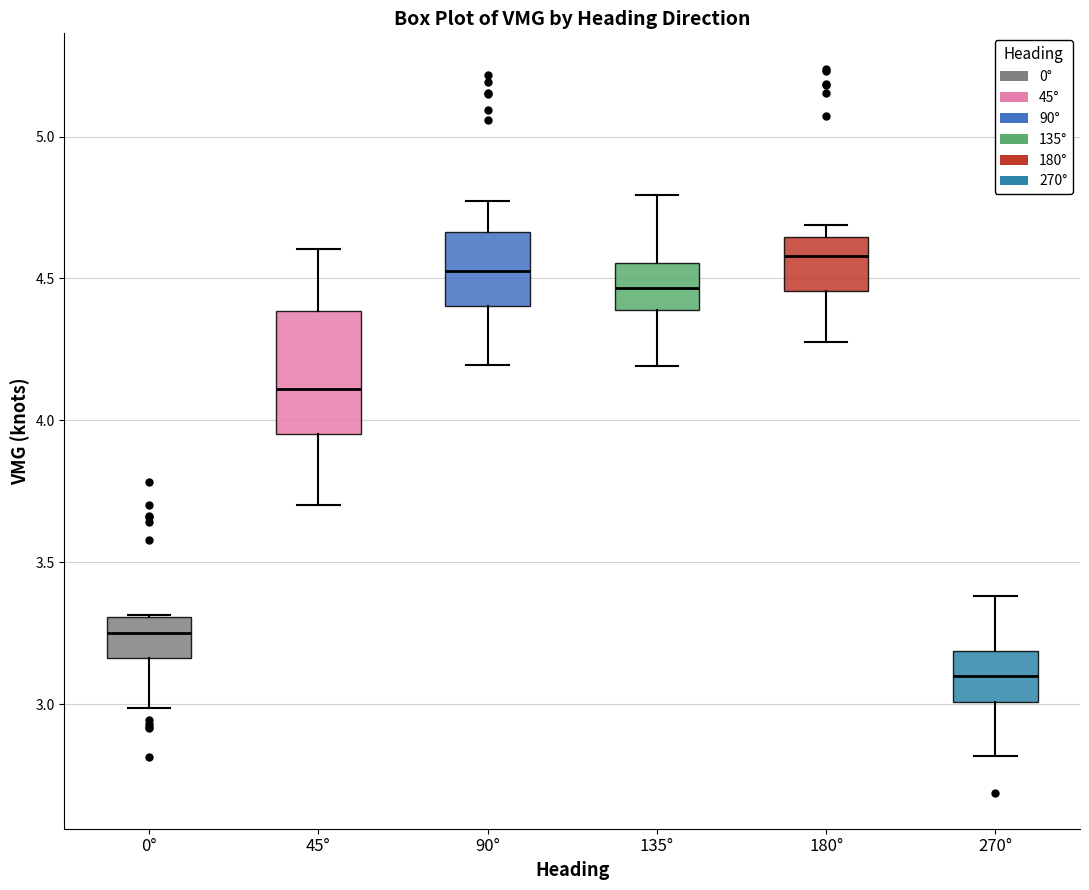

Which box is the tallest, from its lower edge to its upper edge?

45°